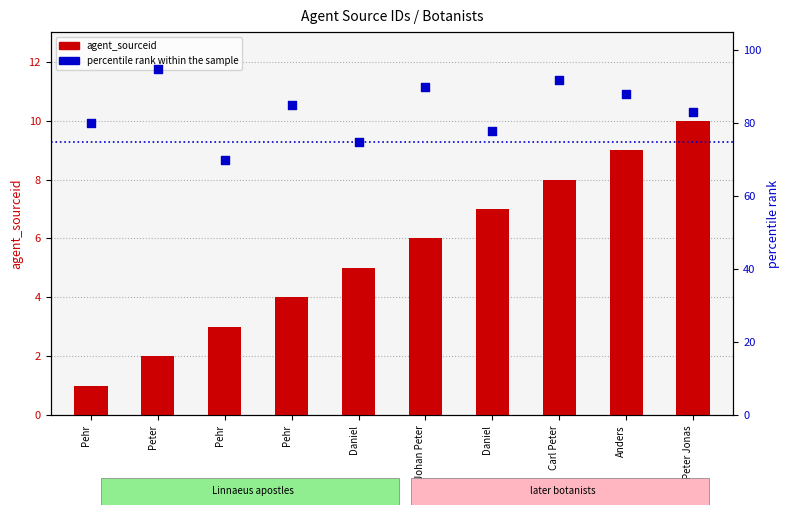

At how many categories does at least one series exceed 46?

10